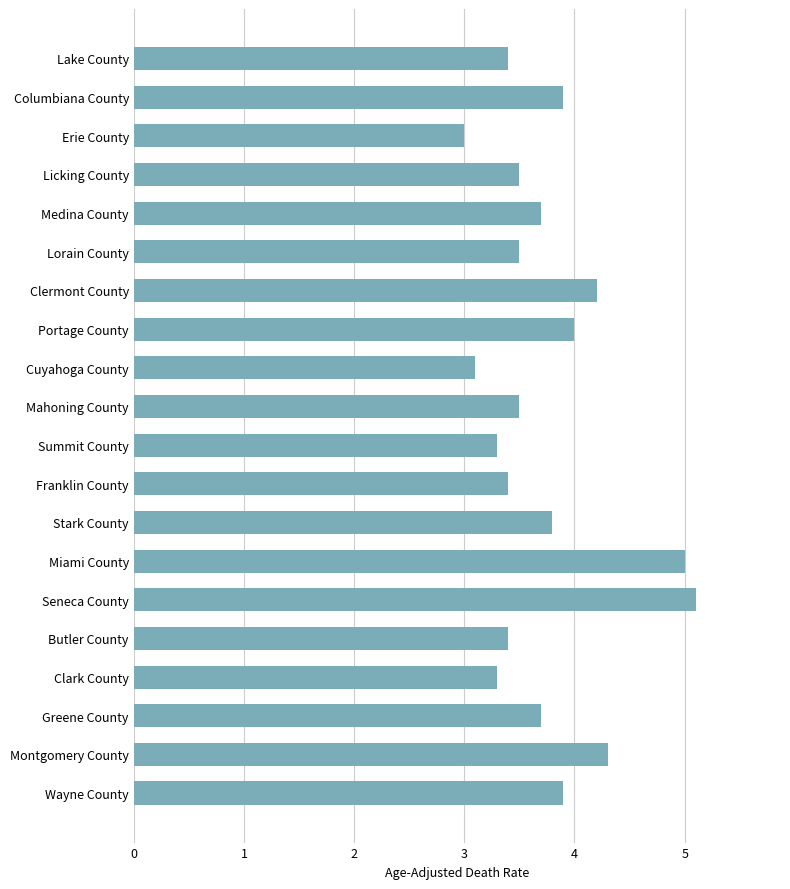

What is the difference between the second highest and second lowest values?

1.9